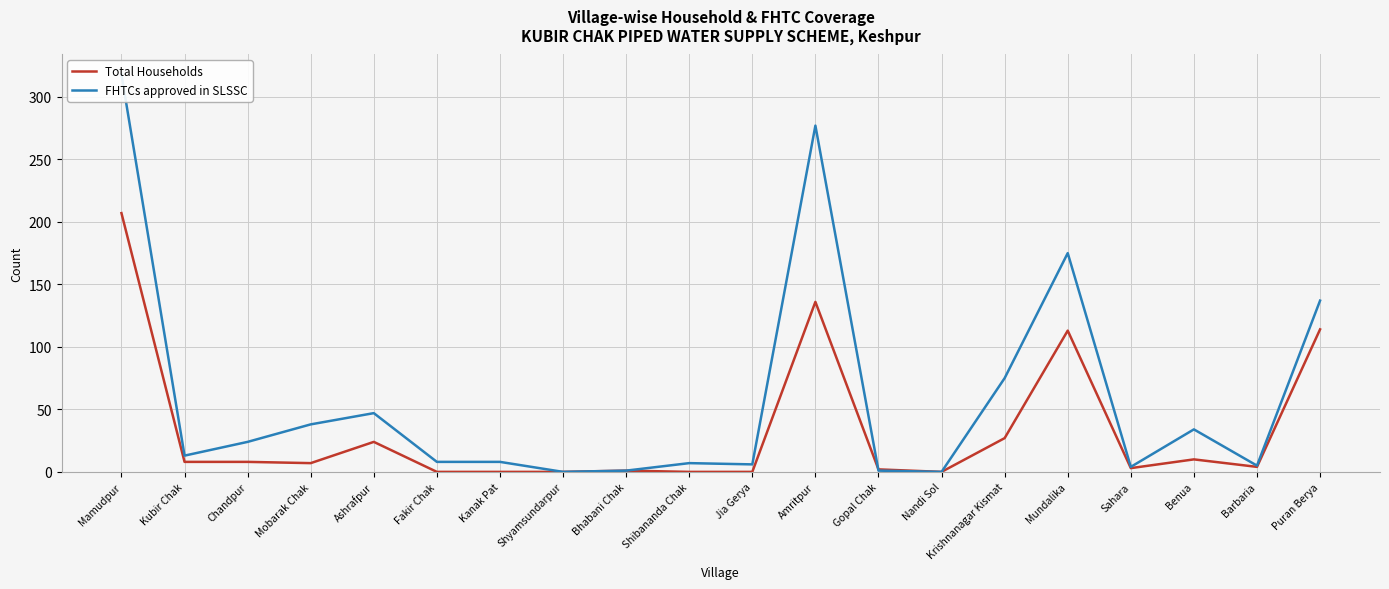

Reading left to right, extract all data points from this chart.

Total Households: Mamudpur=207	Kubir Chak=8	Chandpur=8	Mobarak Chak=7	Ashrafpur=24	Fakir Chak=0	Kanak Pat=0	Shyamsundarpur=0	Bhabani Chak=1	Shibananda Chak=0	Jia Gerya=0	Amritpur=136	Gopal Chak=2	Nandi Sol=0	Krishnanagar Kismat=27	Mundalika=113	Sahara=3	Benua=10	Barbaria=4	Puran Berya=114
FHTCs approved in SLSSC: Mamudpur=318	Kubir Chak=13	Chandpur=24	Mobarak Chak=38	Ashrafpur=47	Fakir Chak=8	Kanak Pat=8	Shyamsundarpur=0	Bhabani Chak=1	Shibananda Chak=7	Jia Gerya=6	Amritpur=277	Gopal Chak=1	Nandi Sol=0	Krishnanagar Kismat=75	Mundalika=175	Sahara=4	Benua=34	Barbaria=5	Puran Berya=137